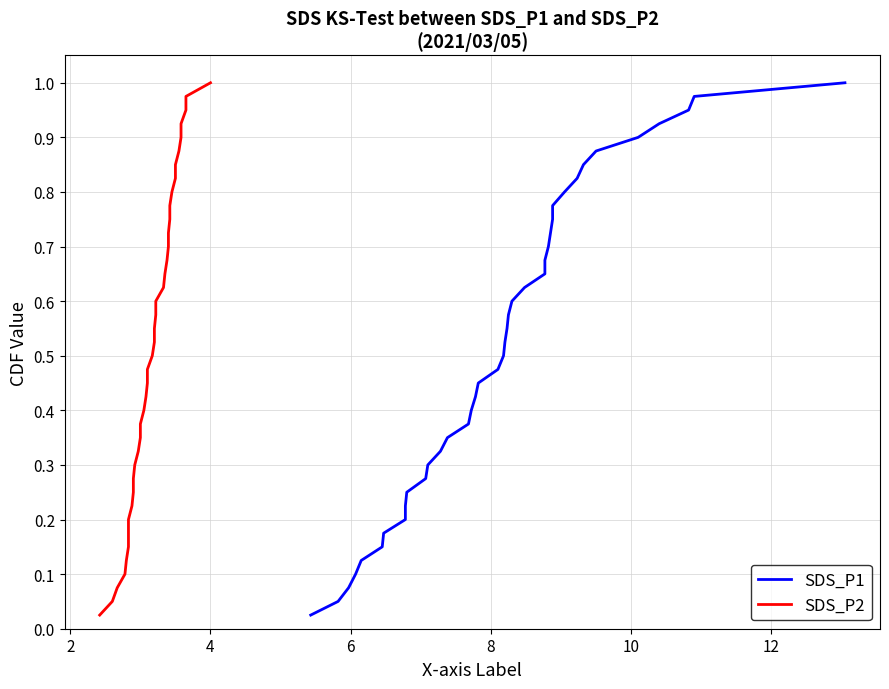

The value of SDS_P1 at 19 is 0.1. True or false?

False